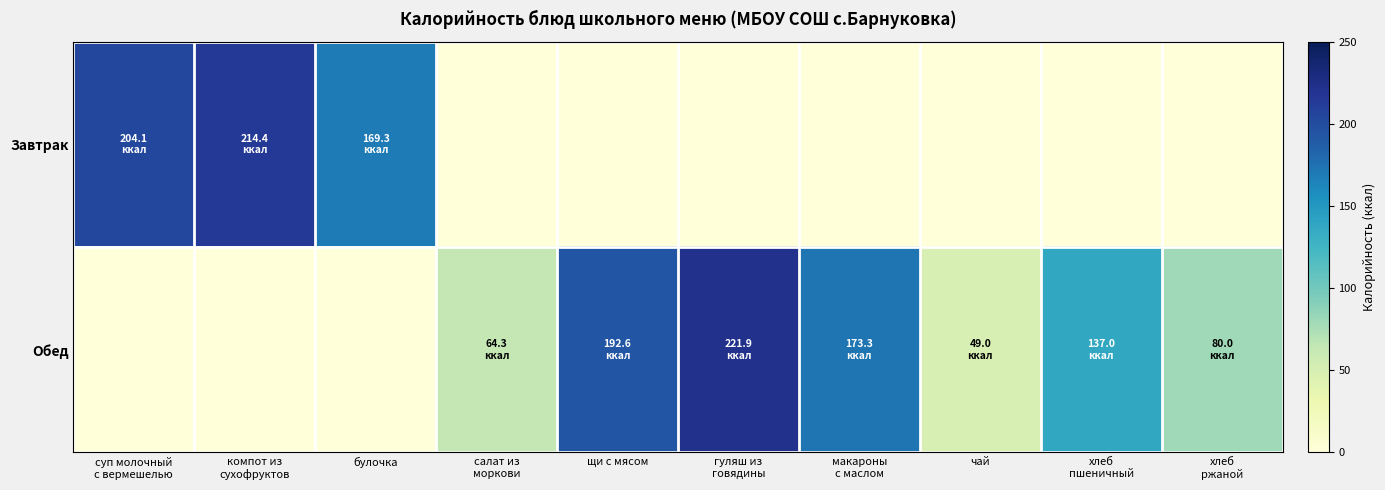

How many distinct data groups are displayed?

2